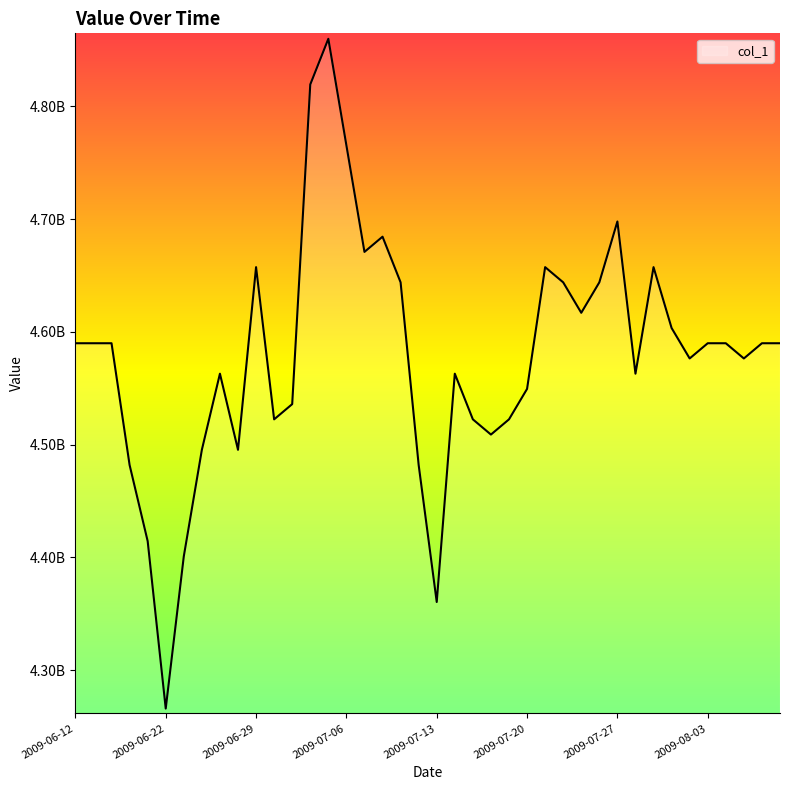

Is this an area chart (filled region under the line)?

Yes